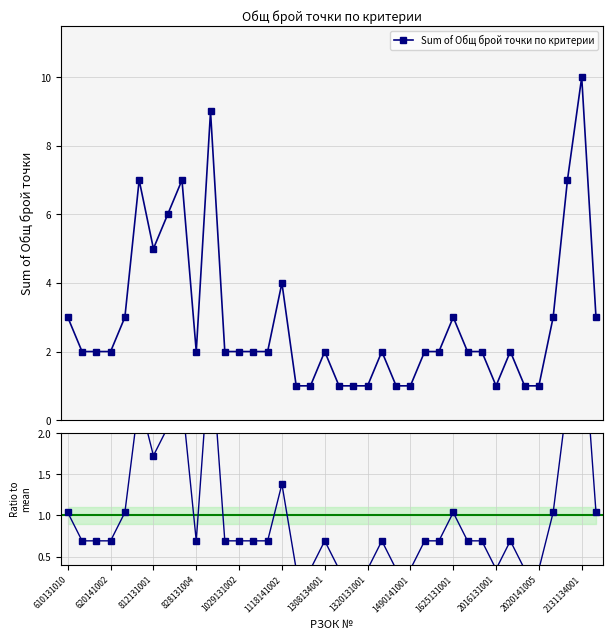

Reading left to right, transcribe all the data shown in this chart.

3	2	2	2	3	7	5	6	7	2	9	2	2	2	2	4	1	1	2	1	1	1	2	1	1	2	2	3	2	2	1	2	1	1	3	7	10	3